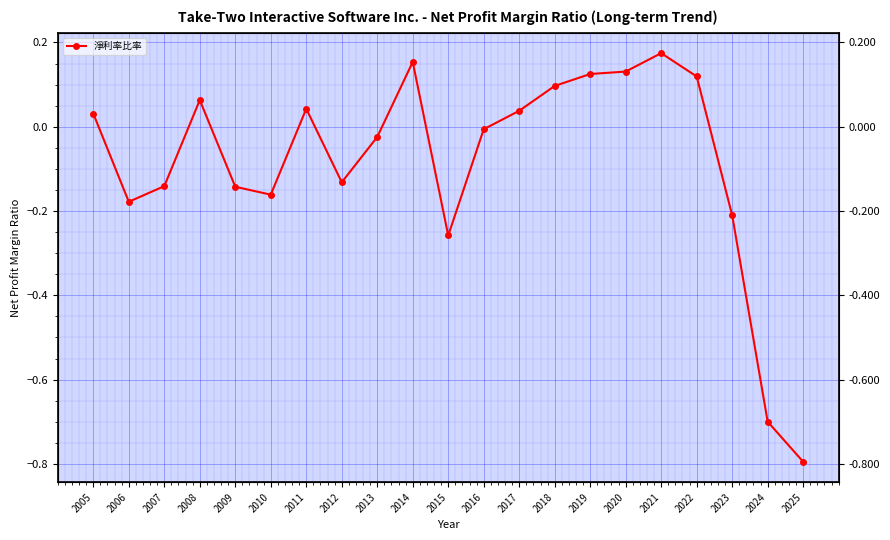

True or false: the data has more than 2 interior local peaks.

True